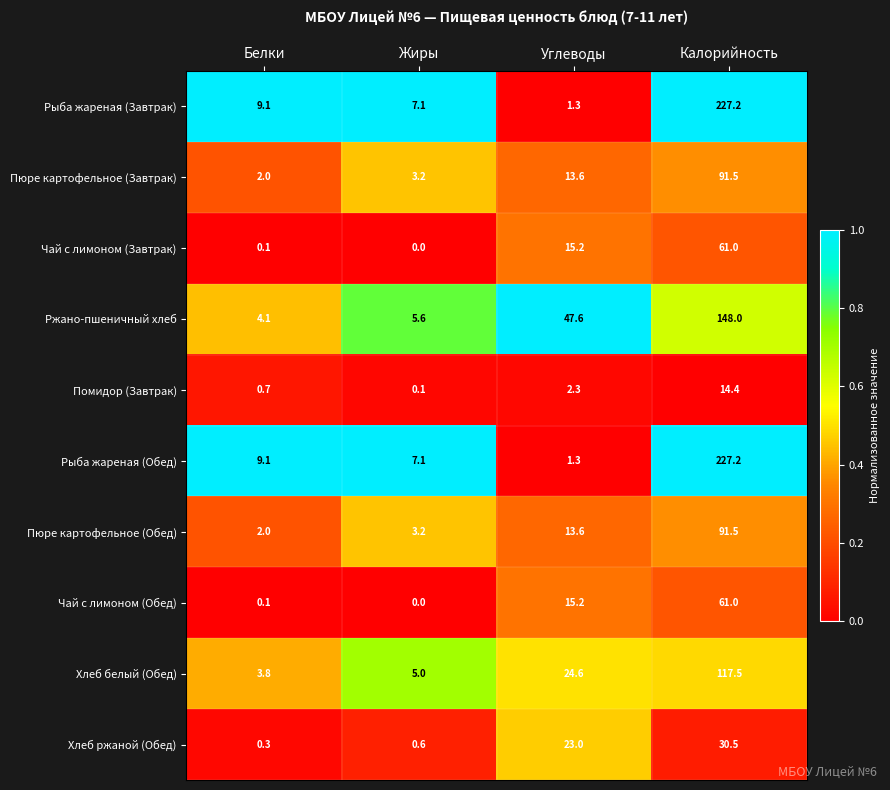

Rank the categories by Помидор (Завтрак) value from lowest to highest.

Жиры, Белки, Углеводы, Калорийность